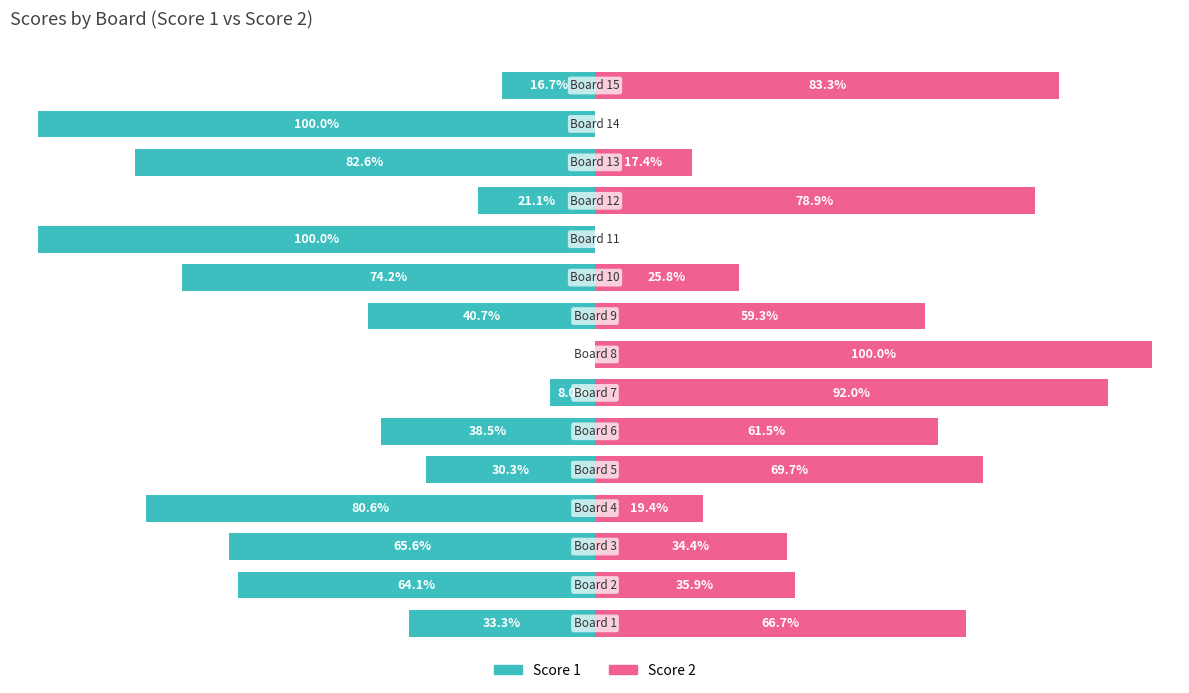

What are all the series names shown in the legend?

Score 1, Score 2